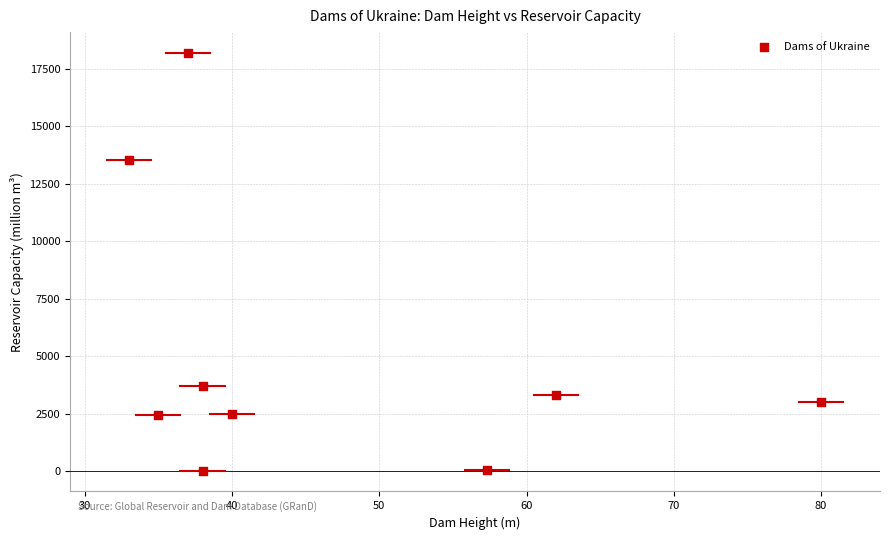

What Y value in the scatter plot is closest to 9108?

13520.0